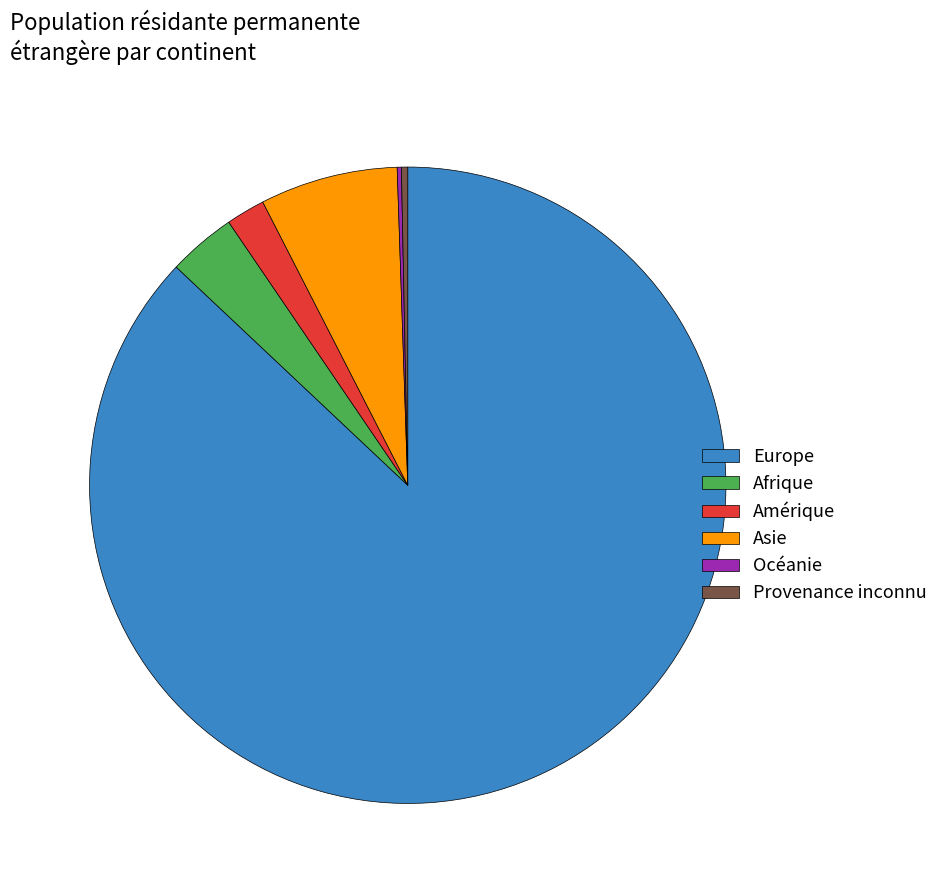

Which slice is the largest?

Europe